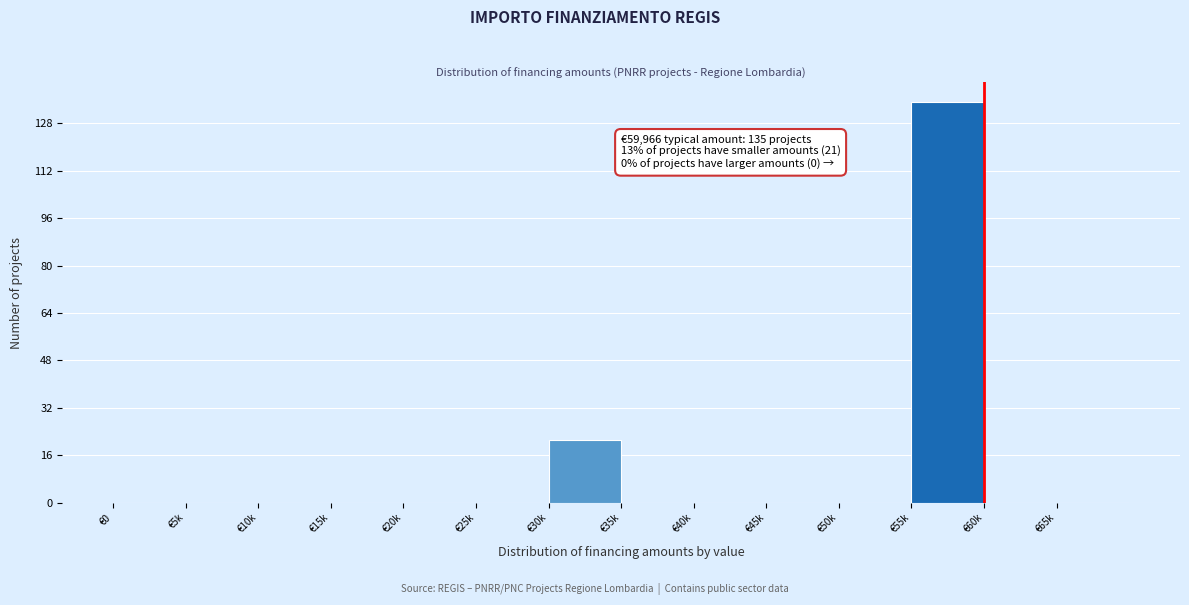

Reading left to right, transcribe all the data shown in this chart.

€0=0	€5k=0	€10k=0	€15k=0	€20k=0	€25k=0	€30k=21	€35k=0	€40k=0	€45k=0	€50k=0	€55k=135	€60k=0	€65k=0